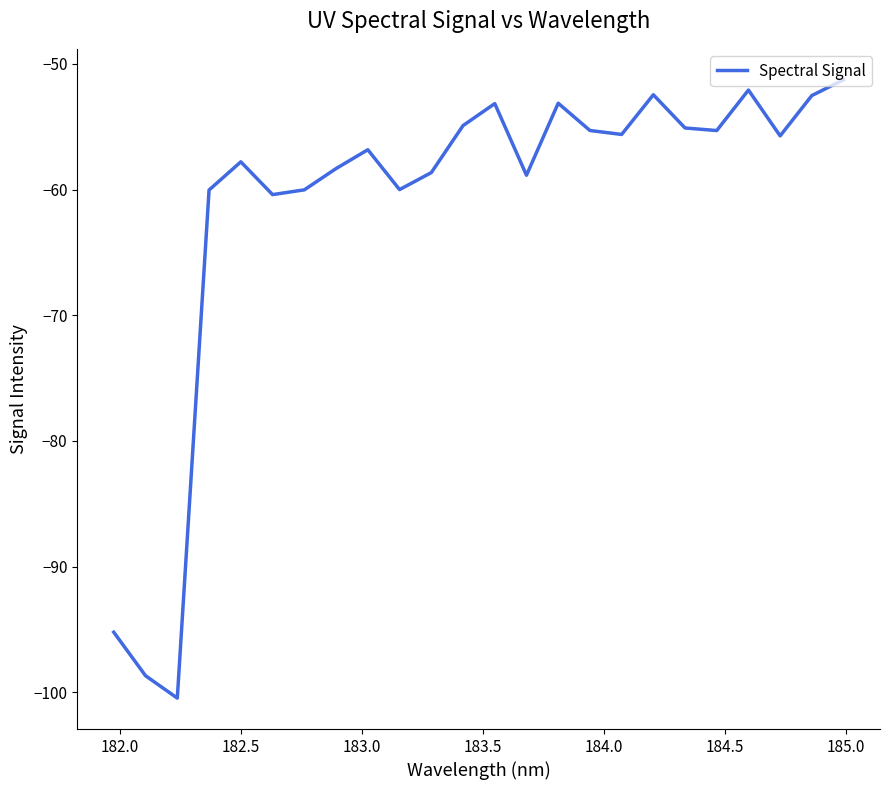

What is the maximum value shown in the chart?

-51.3